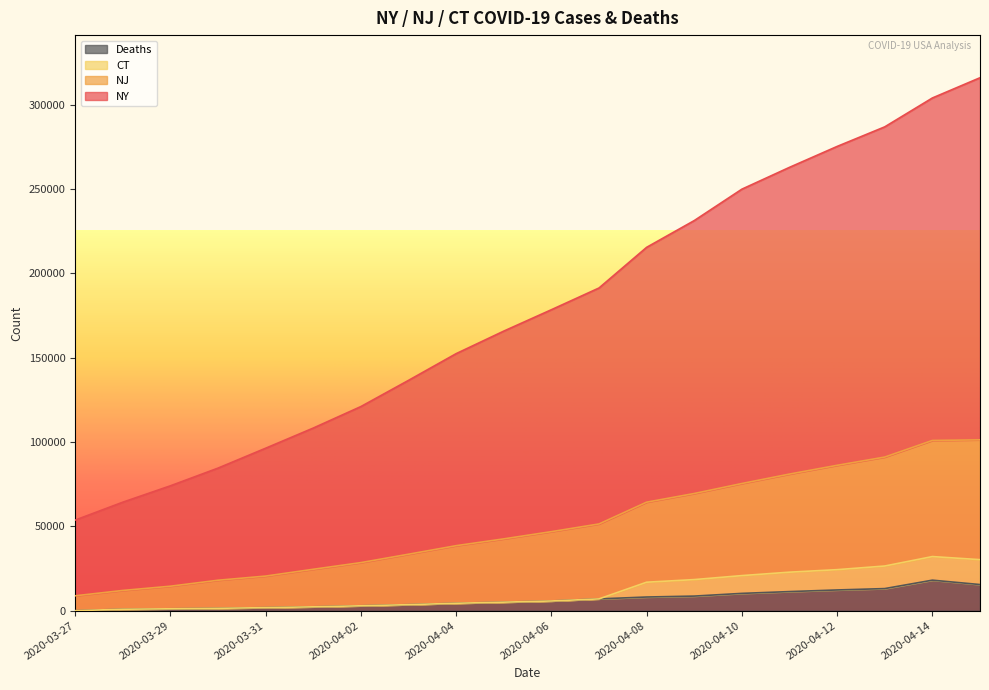

Reading left to right, transcribe all the data shown in this chart.

NY: 53695	64310	74025	84519	96308	108263	121006	136536	152368	165729	178411	191290	215394	231257	249871	262813	275207	286817	303929	315923
NJ: 8825	11992	14512	18052	20513	24551	28500	33476	38535	42569	46851	51414	64325	69467	75390	80988	86174	91068	100909	101284
CT: 0	868	1126	1416	1817	2296	2910	3581	4411	5064	5761	6998	16888	18440	20802	22837	24324	26484	32085	30254
Deaths: 0	868	1126	1416	1817	2296	2910	3581	4411	5064	5761	6998	8107	8656	10264	11327	12289	13103	18096	15499